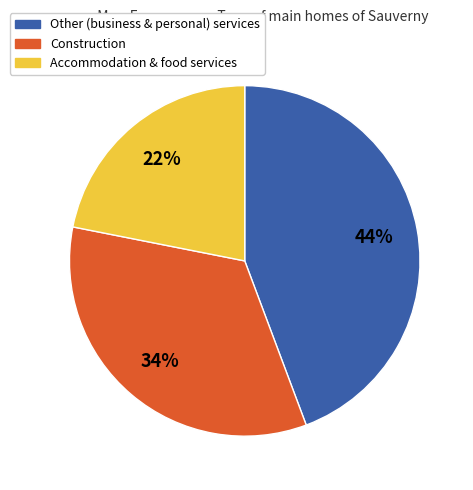

How many slices are in this pie chart?

3